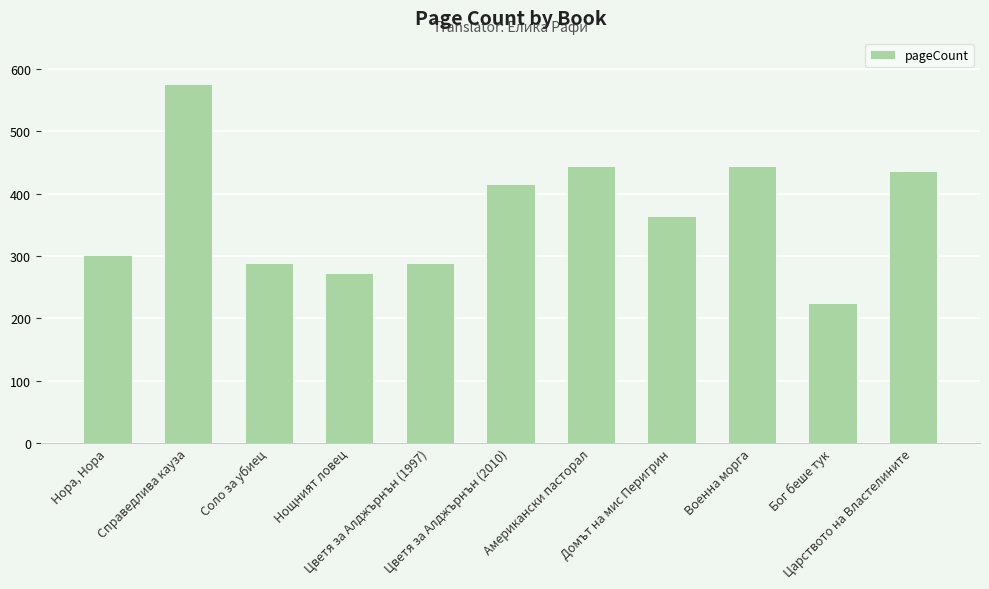

What position from the right is Американски пасторал?

5